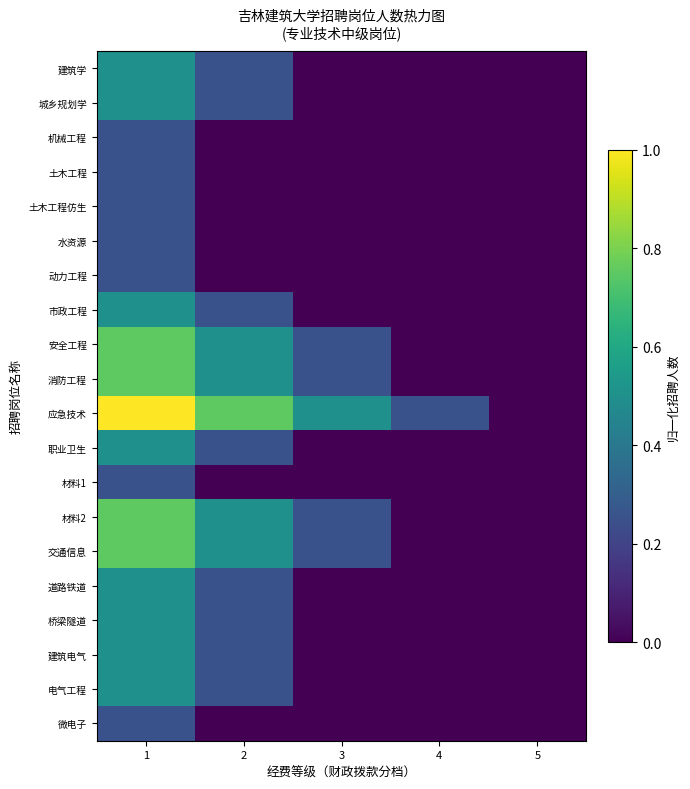

Which series changed the most between 1 and 5?

应急技术